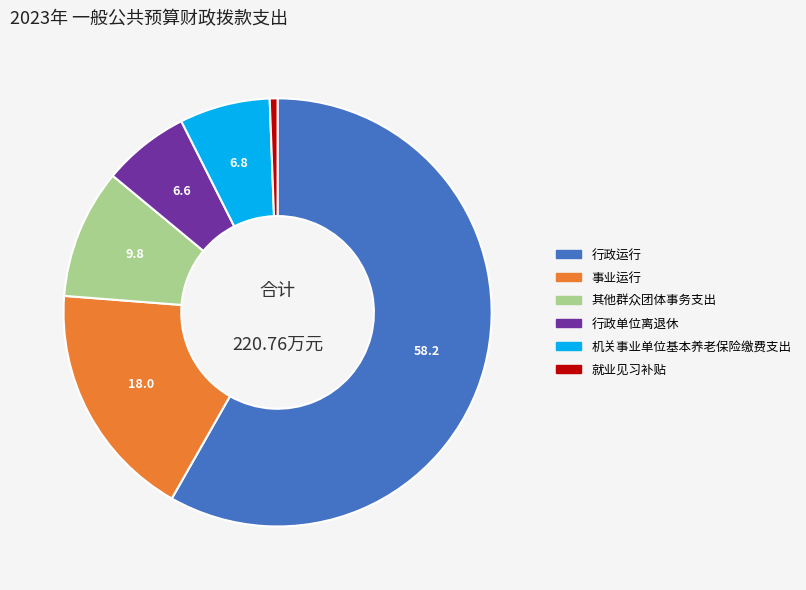

Which category has the smallest portion of the pie?

就业见习补贴